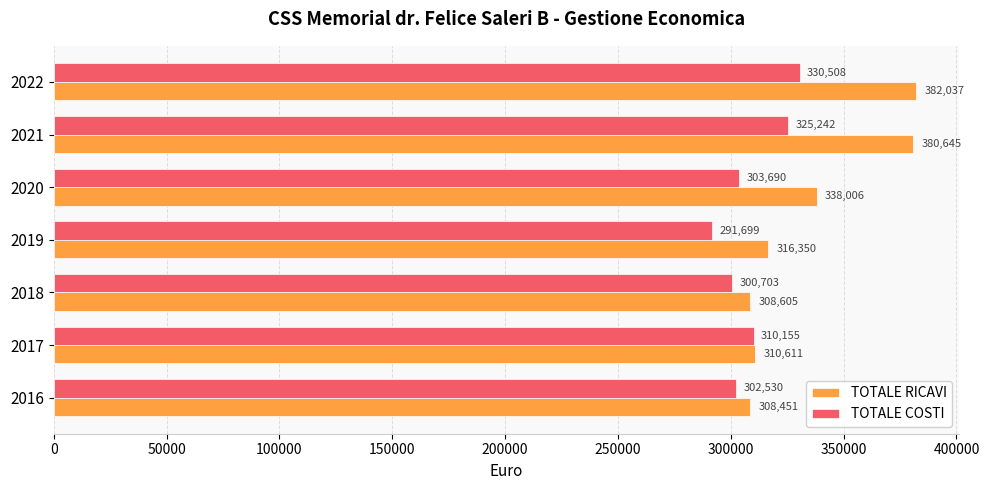

Rank the categories by TOTALE COSTI value from highest to lowest.

2022, 2021, 2017, 2020, 2016, 2018, 2019